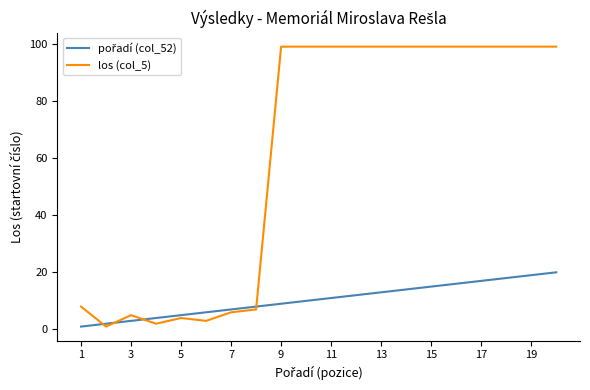

What is the minimum value for los (col_5)?

1